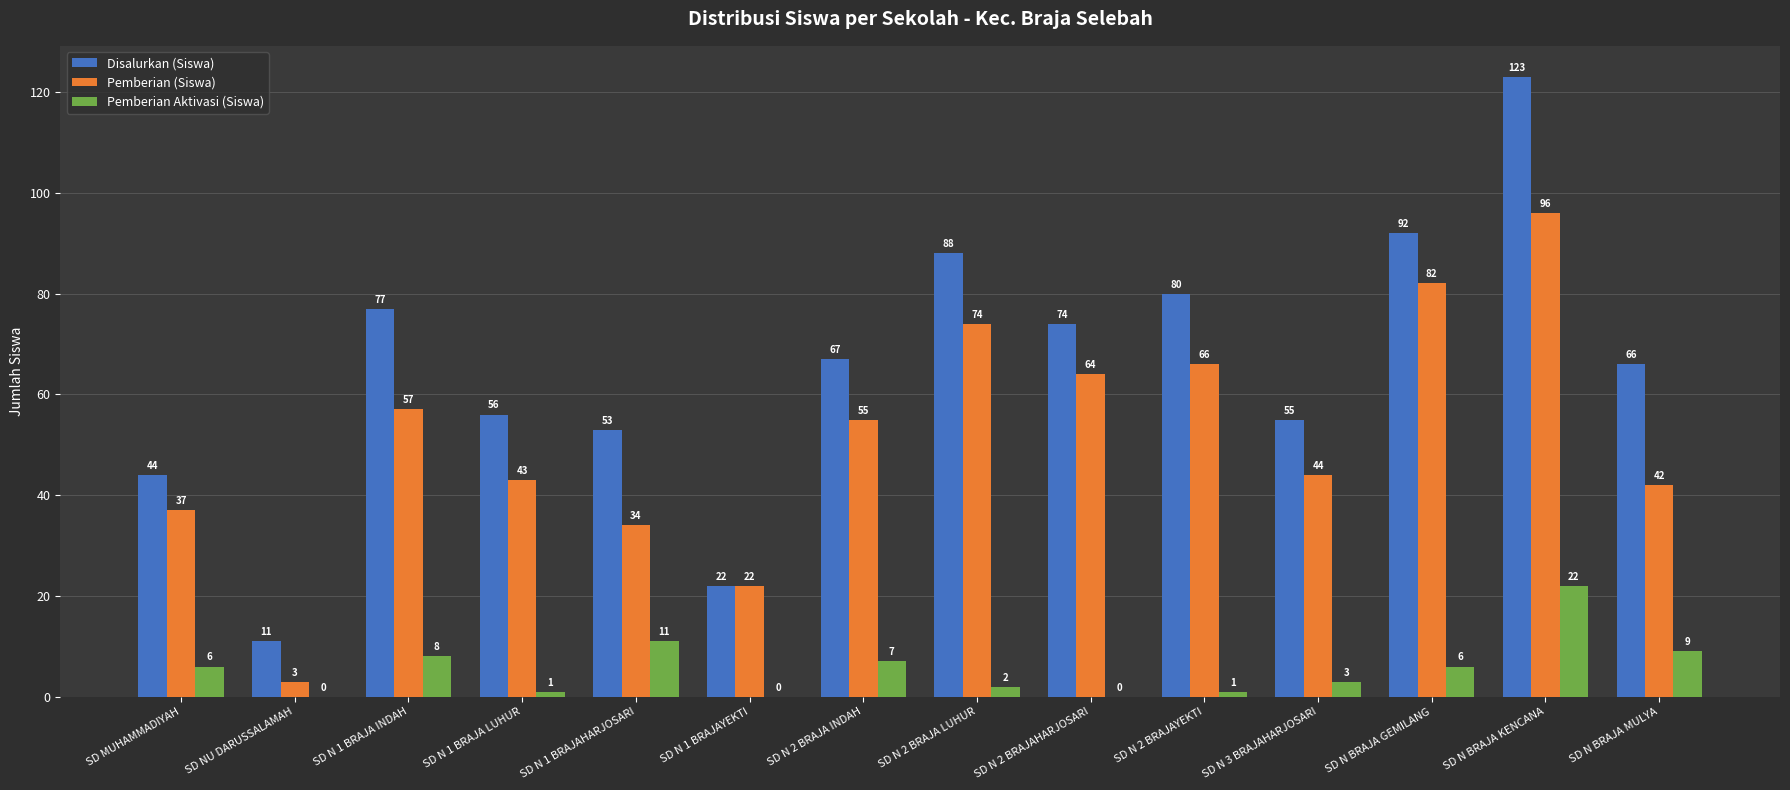

Reading right to left, list all the values displayed in this chart.

Disalurkan (Siswa): SD N BRAJA MULYA=66	SD N BRAJA KENCANA=123	SD N BRAJA GEMILANG=92	SD N 3 BRAJAHARJOSARI=55	SD N 2 BRAJAYEKTI=80	SD N 2 BRAJAHARJOSARI=74	SD N 2 BRAJA LUHUR=88	SD N 2 BRAJA INDAH=67	SD N 1 BRAJAYEKTI=22	SD N 1 BRAJAHARJOSARI=53	SD N 1 BRAJA LUHUR=56	SD N 1 BRAJA INDAH=77	SD NU DARUSSALAMAH=11	SD MUHAMMADIYAH=44
Pemberian (Siswa): SD N BRAJA MULYA=42	SD N BRAJA KENCANA=96	SD N BRAJA GEMILANG=82	SD N 3 BRAJAHARJOSARI=44	SD N 2 BRAJAYEKTI=66	SD N 2 BRAJAHARJOSARI=64	SD N 2 BRAJA LUHUR=74	SD N 2 BRAJA INDAH=55	SD N 1 BRAJAYEKTI=22	SD N 1 BRAJAHARJOSARI=34	SD N 1 BRAJA LUHUR=43	SD N 1 BRAJA INDAH=57	SD NU DARUSSALAMAH=3	SD MUHAMMADIYAH=37
Pemberian Aktivasi (Siswa): SD N BRAJA MULYA=9	SD N BRAJA KENCANA=22	SD N BRAJA GEMILANG=6	SD N 3 BRAJAHARJOSARI=3	SD N 2 BRAJAYEKTI=1	SD N 2 BRAJAHARJOSARI=0	SD N 2 BRAJA LUHUR=2	SD N 2 BRAJA INDAH=7	SD N 1 BRAJAYEKTI=0	SD N 1 BRAJAHARJOSARI=11	SD N 1 BRAJA LUHUR=1	SD N 1 BRAJA INDAH=8	SD NU DARUSSALAMAH=0	SD MUHAMMADIYAH=6